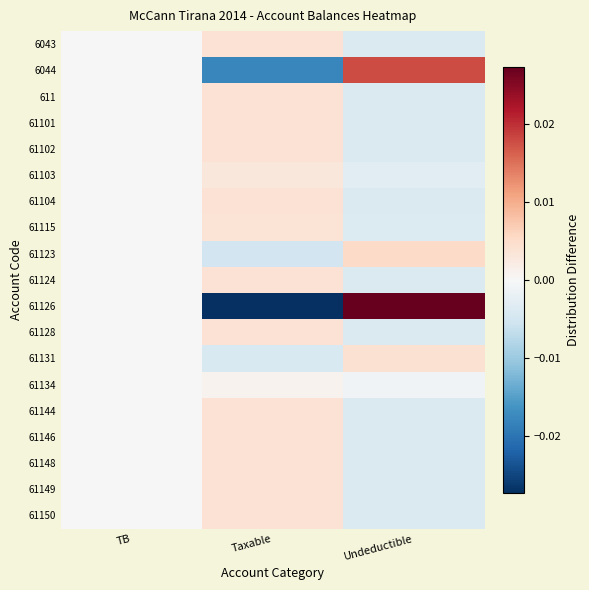

Reading left to right, list all the values displayed in this chart.

6043: TB=0.0	Taxable=0.0	Undeductible=-0.0
6044: TB=0.0	Taxable=-0.0	Undeductible=0.0
611: TB=0.0	Taxable=0.0	Undeductible=-0.0
61101: TB=0.0	Taxable=0.0	Undeductible=-0.0
61102: TB=0.0	Taxable=0.0	Undeductible=-0.0
61103: TB=0.0	Taxable=0.0	Undeductible=-0.0
61104: TB=0.0	Taxable=0.0	Undeductible=-0.0
61115: TB=0.0	Taxable=0.0	Undeductible=-0.0
61123: TB=0.0	Taxable=-0.0	Undeductible=0.0
61124: TB=0.0	Taxable=0.0	Undeductible=-0.0
61126: TB=0.0	Taxable=-0.0	Undeductible=0.0
61128: TB=0.0	Taxable=0.0	Undeductible=-0.0
61131: TB=0.0	Taxable=-0.0	Undeductible=0.0
61134: TB=0.0	Taxable=0.0	Undeductible=-0.0
61144: TB=0.0	Taxable=0.0	Undeductible=-0.0
61146: TB=0.0	Taxable=0.0	Undeductible=-0.0
61148: TB=0.0	Taxable=0.0	Undeductible=-0.0
61149: TB=0.0	Taxable=0.0	Undeductible=-0.0
61150: TB=0.0	Taxable=0.0	Undeductible=-0.0